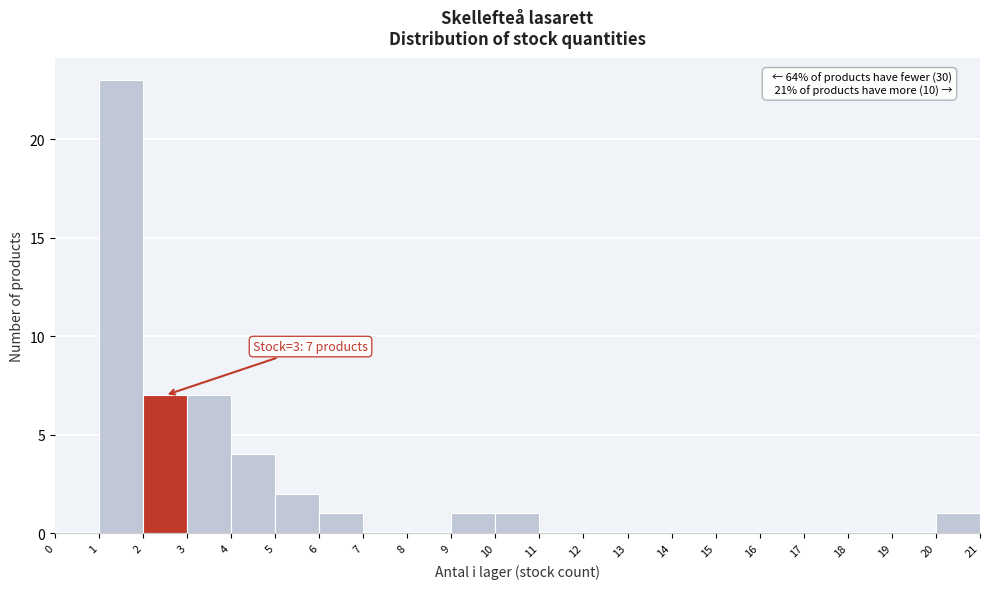

Which range on the x-axis has the tallest bar?

1 to 2